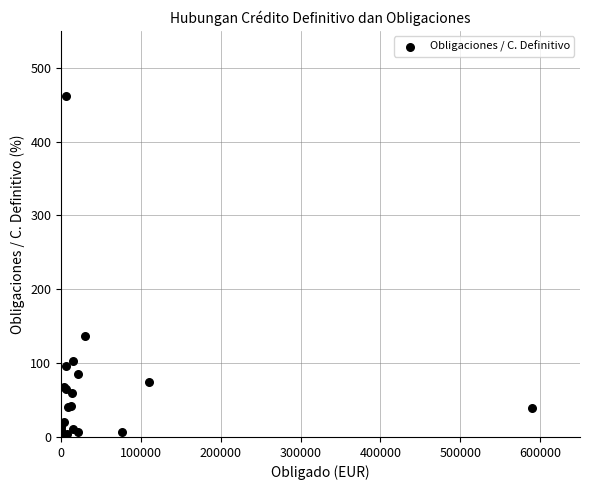

What Y value in the scatter plot is closest to 230?

136.4